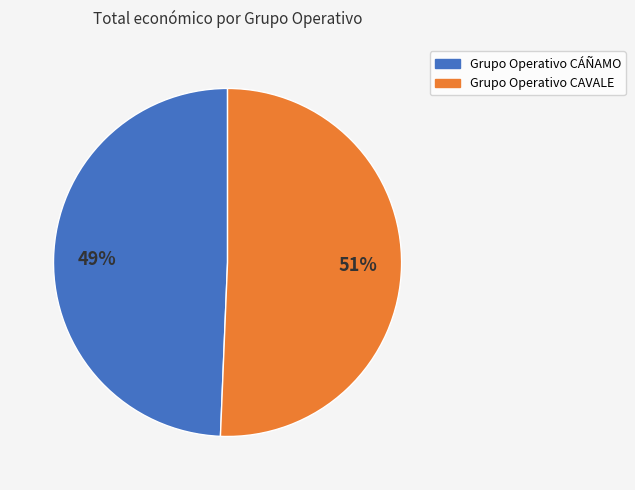

Does any single category account for the majority?

Yes